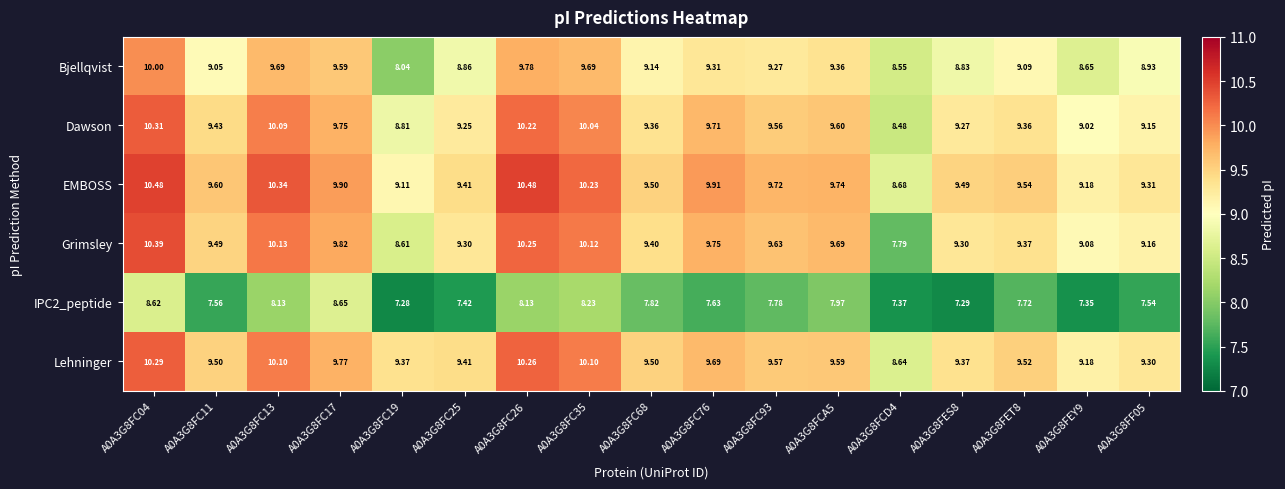

Which series has the largest range (max minus min)?

Grimsley